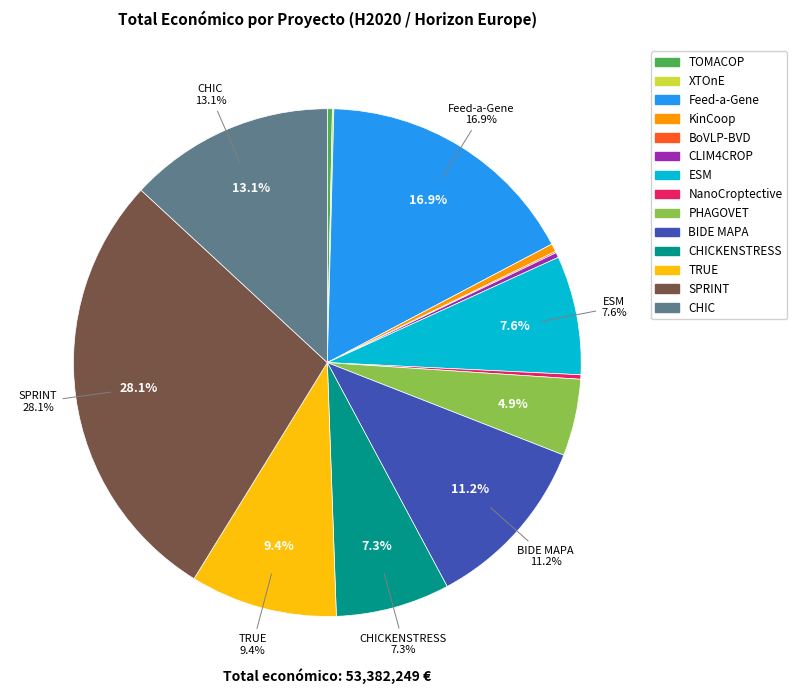

To the nearest percent, what is the difference between the largest and smallest slice percentages?

28%